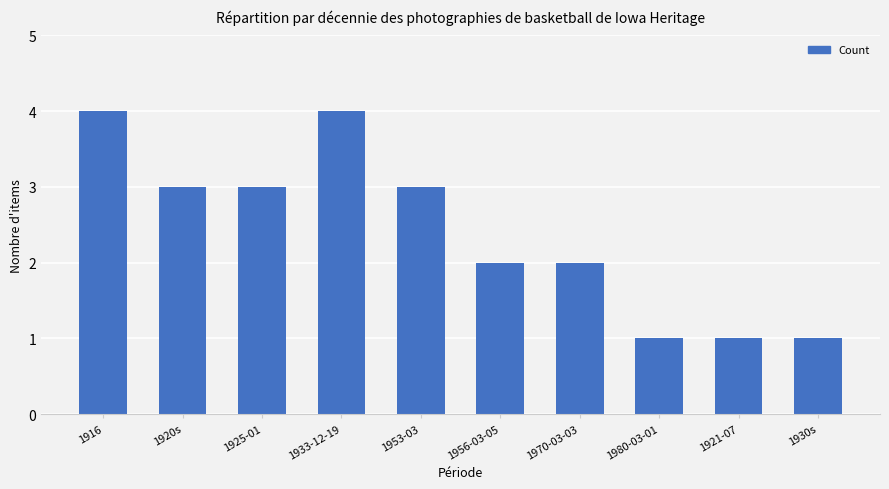

What is the label of the 4th bar from the left?

1933-12-19